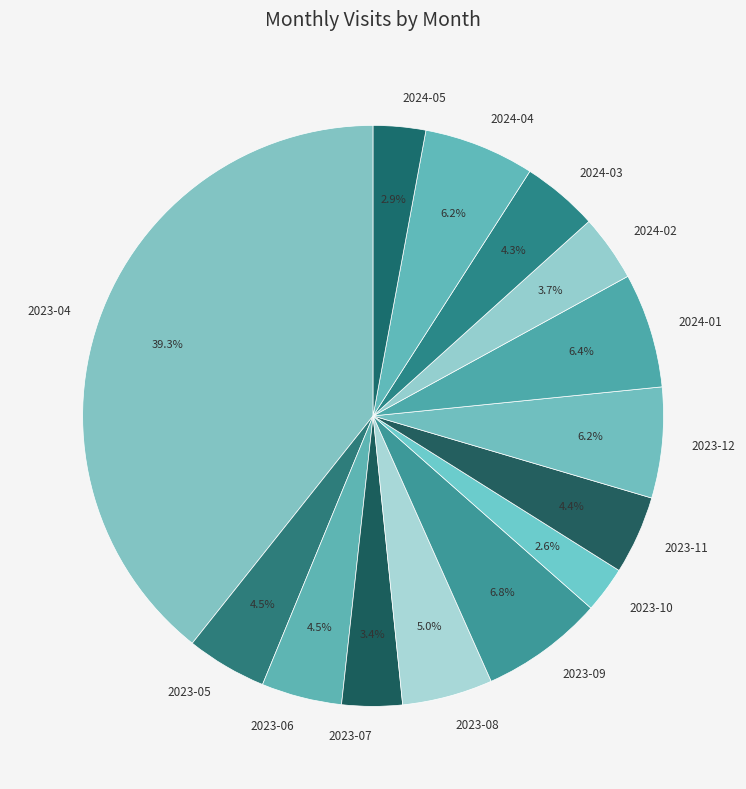

How many slices are in this pie chart?

14